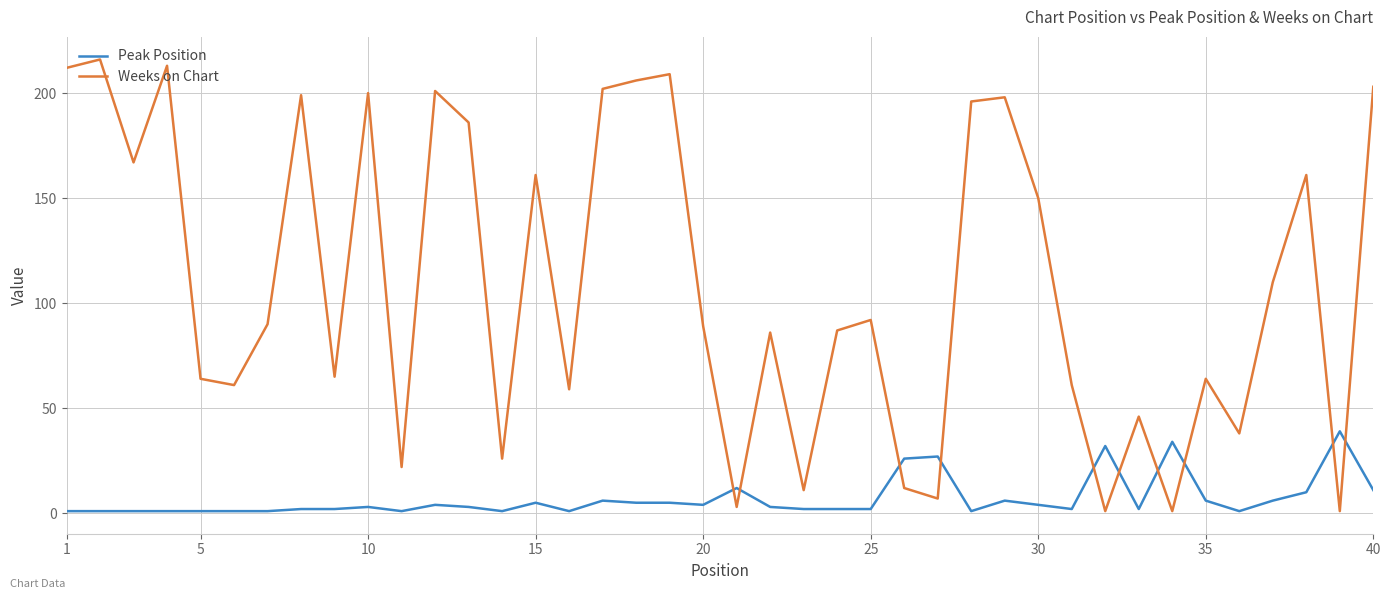

Which series has the largest range (max minus min)?

Weeks on Chart